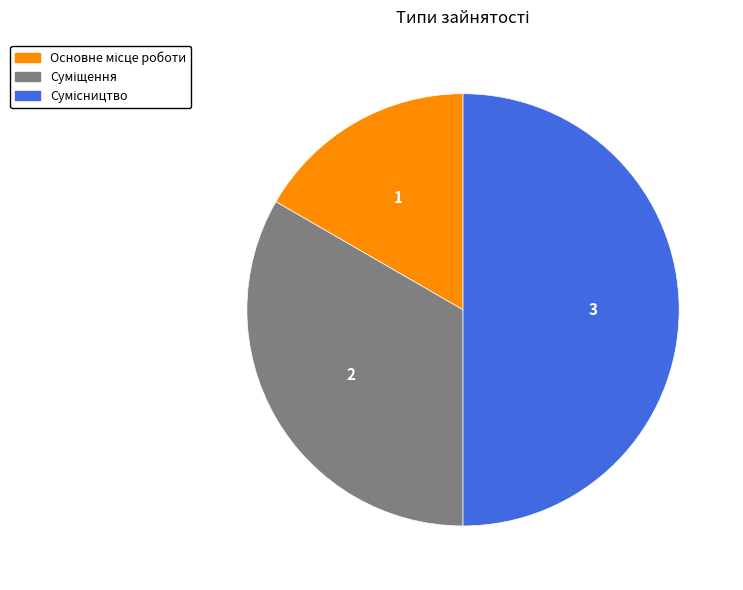

Rank the categories by value from highest to lowest.

Сумісництво, Суміщення, Основне місце роботи